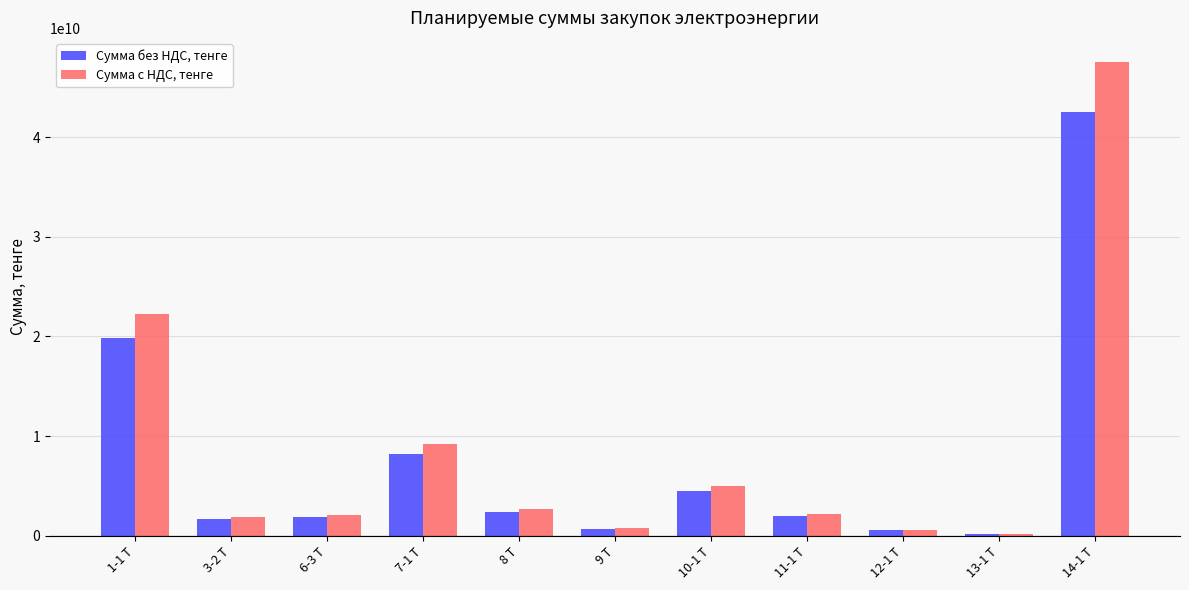

What is the greatest value displayed?

47560827180.3